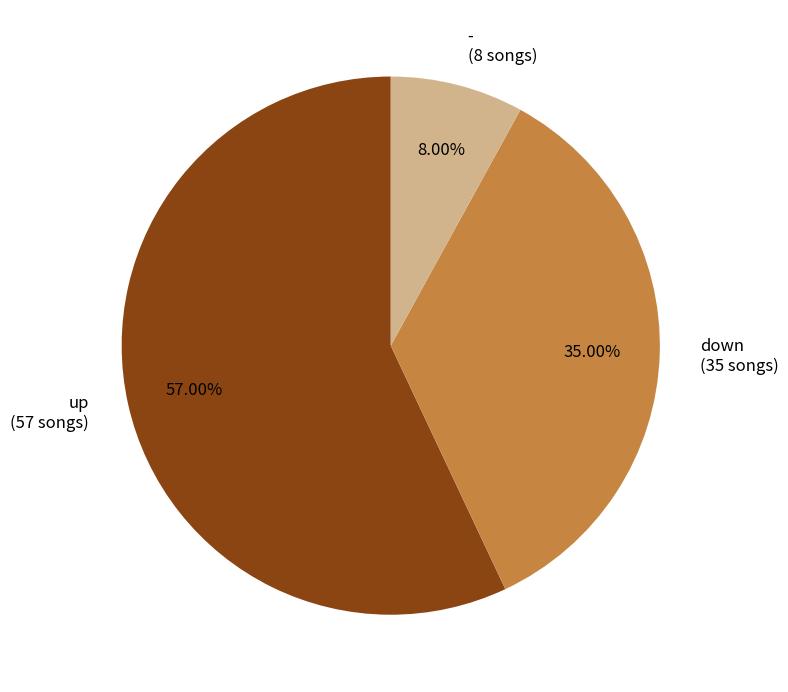

To the nearest percent, what is the difference between the down and up slice percentages?

22%